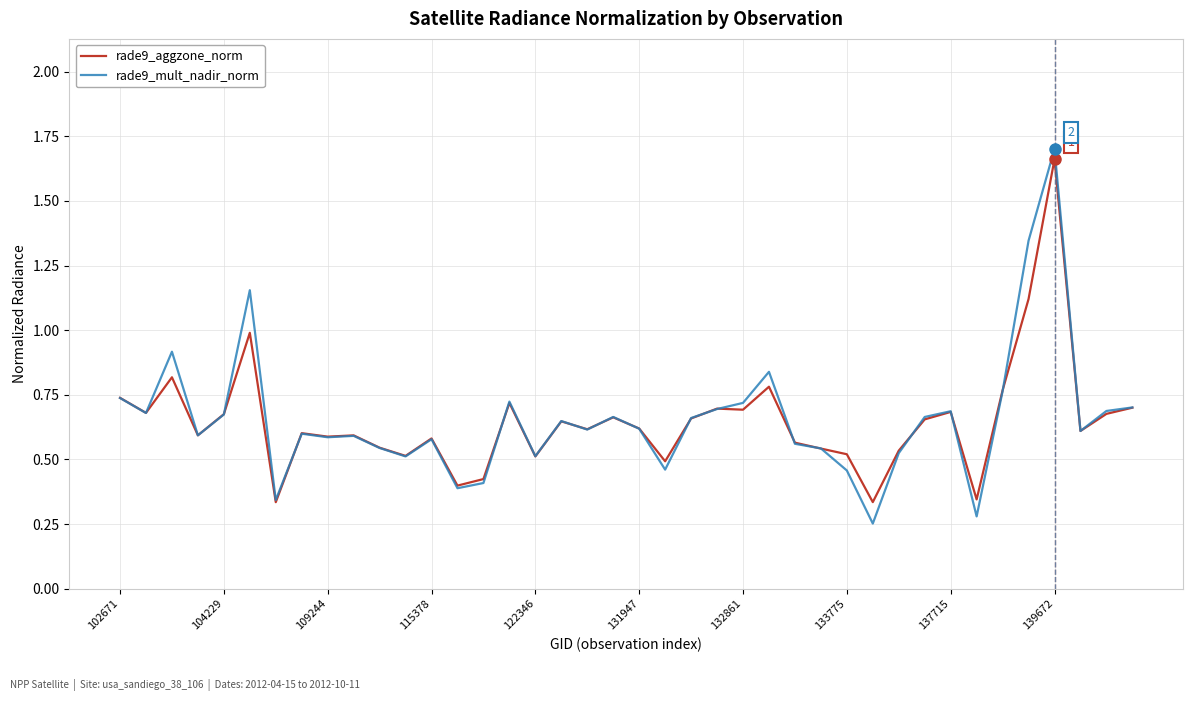

Which series has the widest spread of values?

rade9_mult_nadir_norm